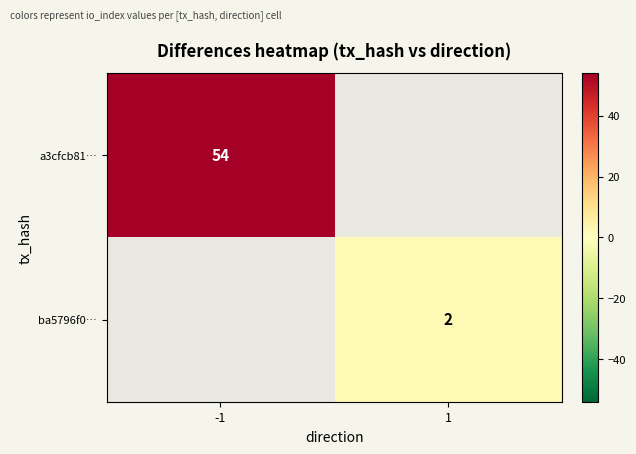

Which has a higher value, 1 or -1?

-1